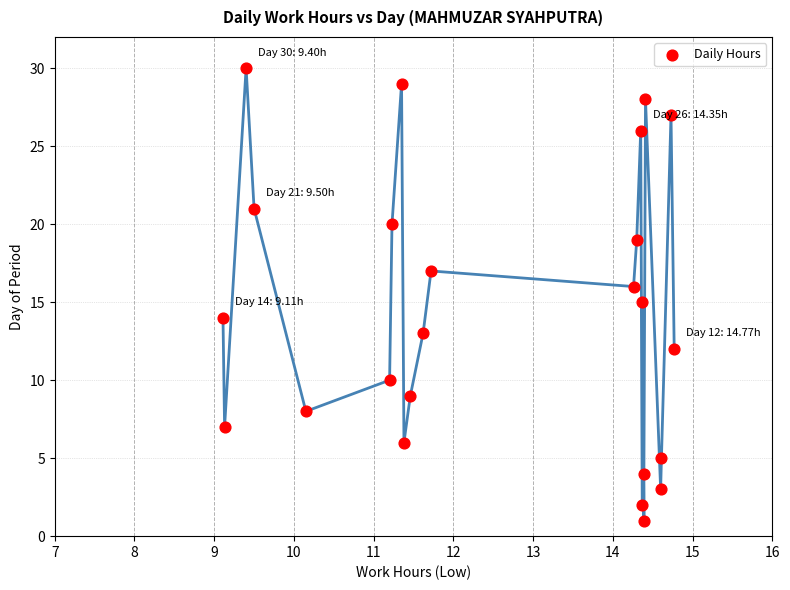

What is the range of Y values (max minus min)?

29